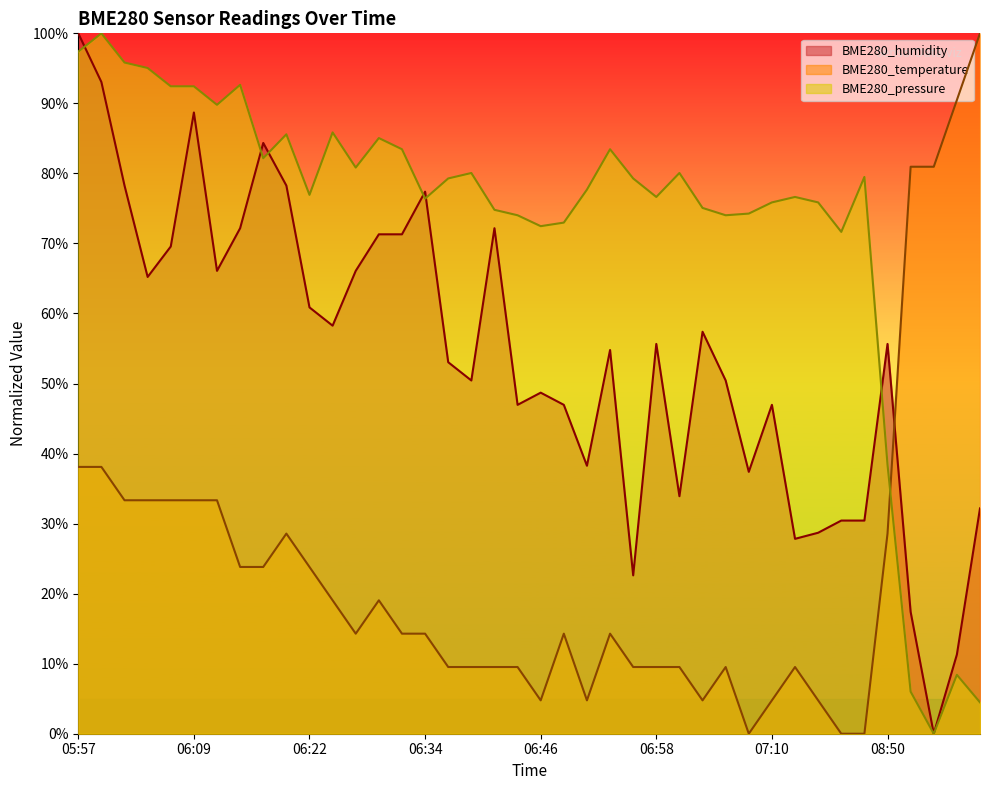

Which series has the largest total across all categories?

BME280_pressure